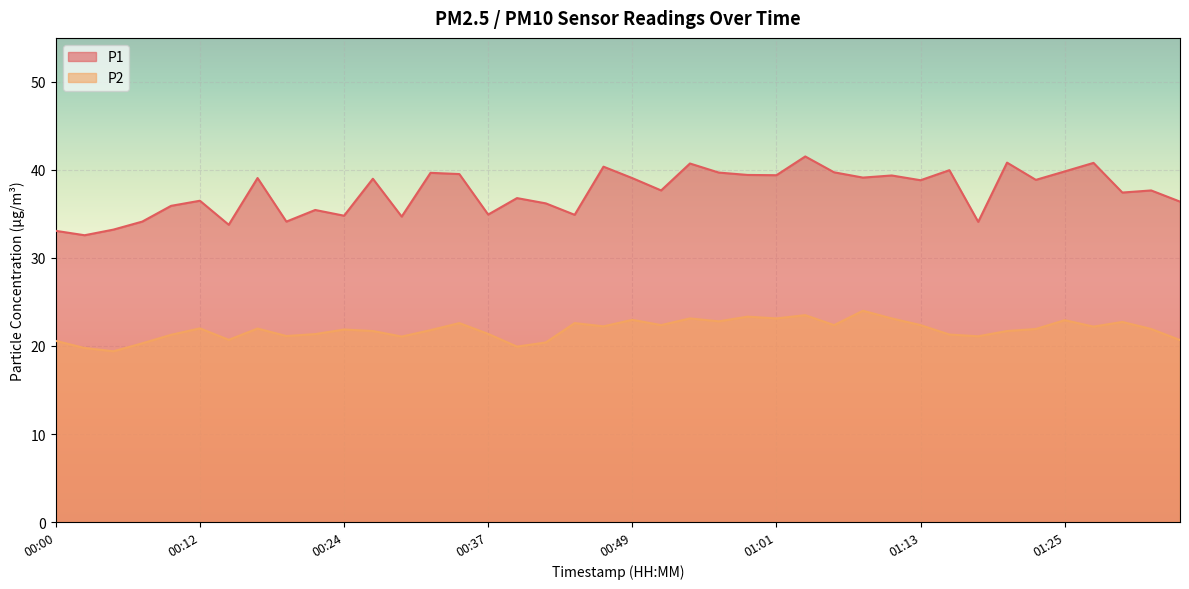

Which category has the lowest value across all series?

00:05